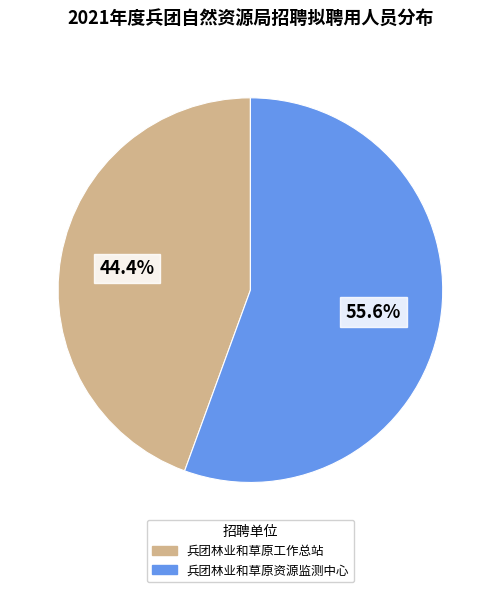

Between 兵团林业和草原工作总站 and 兵团林业和草原资源监测中心, which is larger?

兵团林业和草原资源监测中心